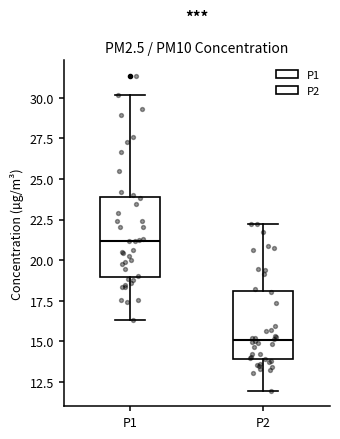

Which box has the highest median line?

P1